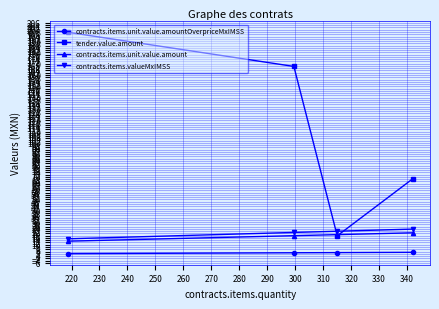

Rank the series by their maximum value, from highest to lowest.

tender.value.amount, contracts.items.valueMxIMSS, contracts.items.unit.value.amount, contracts.items.unit.value.amountOverpriceMxIMSS